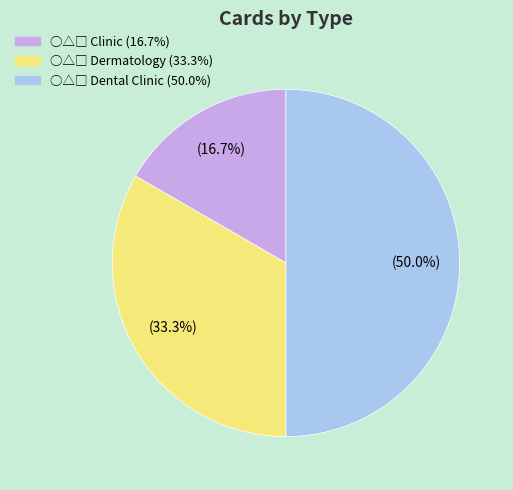

True or false: ○△□ Dermatology accounts for 33% of the total.

True